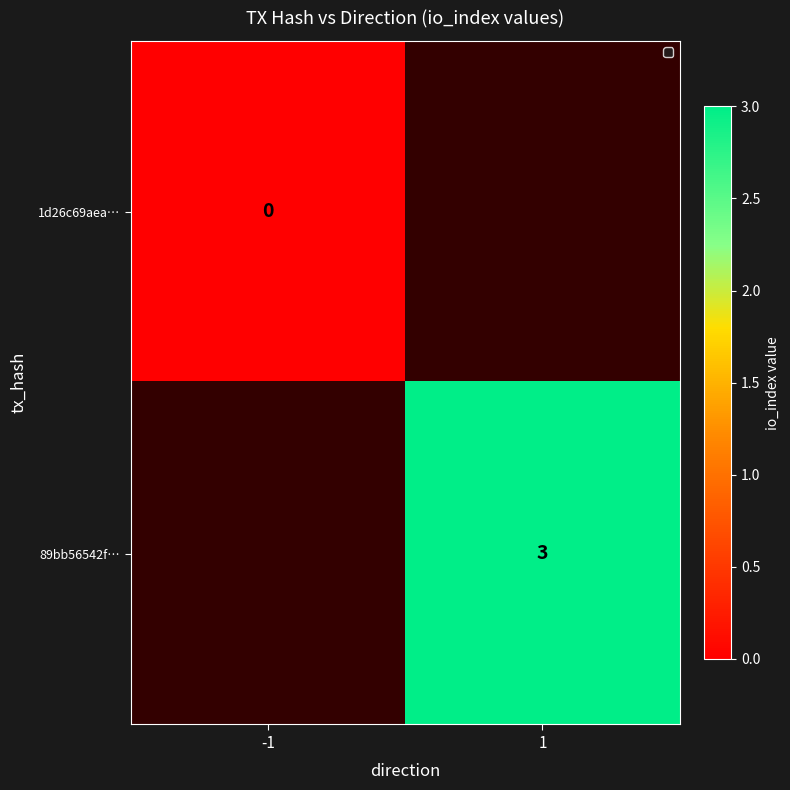

The 89bb56542f… series shows 5 at 1. True or false?

False